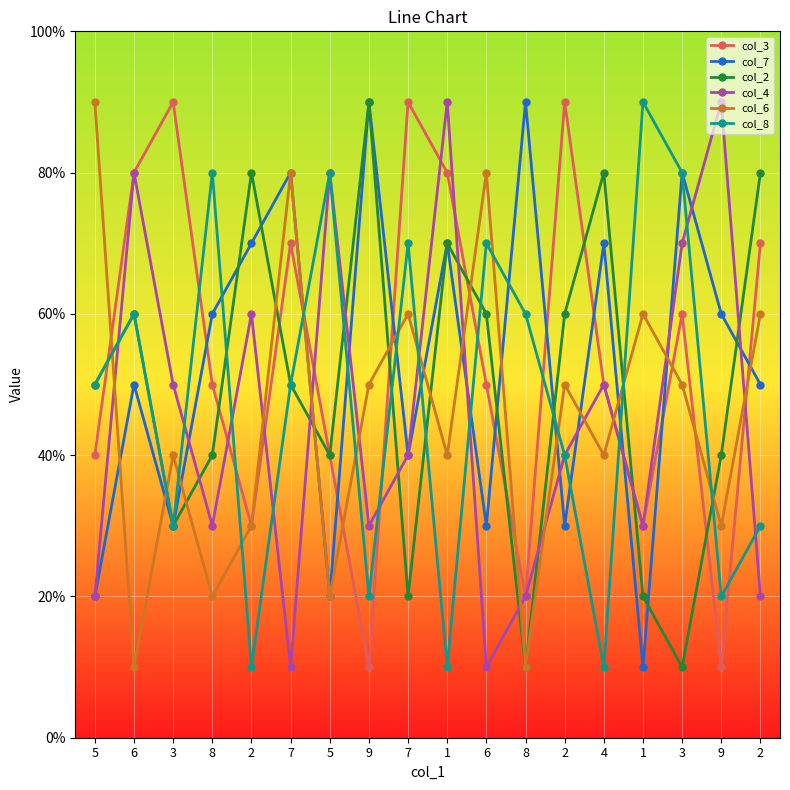

Reading right to left, what are all the values shown in this chart?

col_3: 2=7	9=1	3=6	1=3	4=5	2=9	8=2	6=5	1=8	7=9	9=1	5=4	7=7	2=3	8=5	3=9	6=8	5=4
col_7: 2=5	9=6	3=8	1=1	4=7	2=3	8=9	6=3	1=7	7=4	9=9	5=2	7=8	2=7	8=6	3=3	6=5	5=2
col_2: 2=8	9=4	3=1	1=2	4=8	2=6	8=1	6=6	1=7	7=2	9=9	5=4	7=5	2=8	8=4	3=3	6=6	5=5
col_4: 2=2	9=9	3=7	1=3	4=5	2=4	8=2	6=1	1=9	7=4	9=3	5=8	7=1	2=6	8=3	3=5	6=8	5=2
col_6: 2=6	9=3	3=5	1=6	4=4	2=5	8=1	6=8	1=4	7=6	9=5	5=2	7=8	2=3	8=2	3=4	6=1	5=9
col_8: 2=3	9=2	3=8	1=9	4=1	2=4	8=6	6=7	1=1	7=7	9=2	5=8	7=5	2=1	8=8	3=3	6=6	5=5